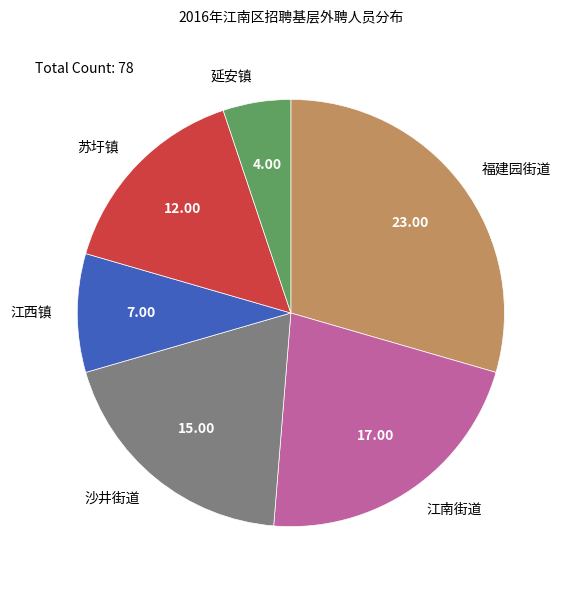

Which slice is the smallest?

延安镇